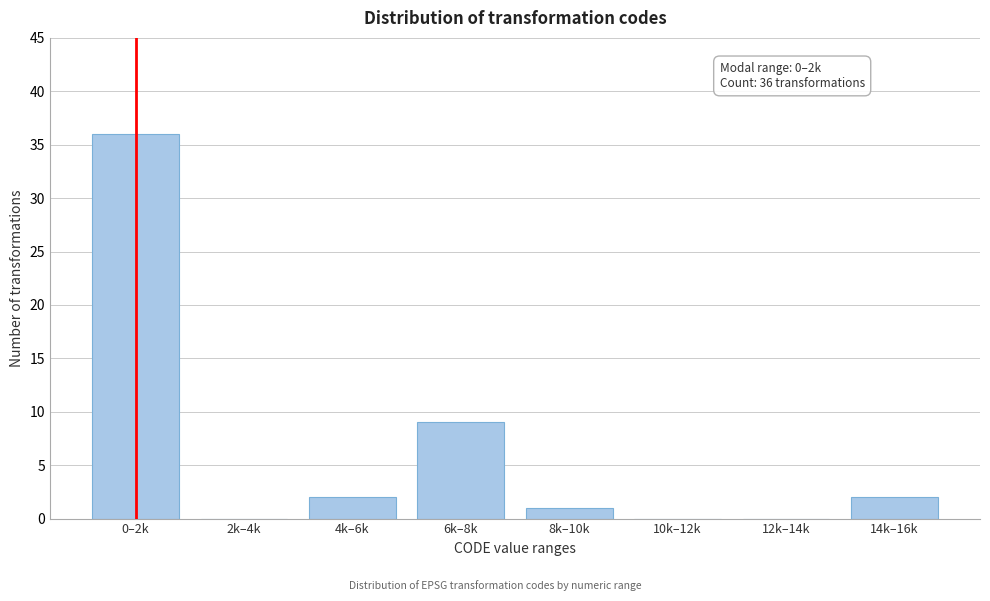

Reading left to right, what are all the values shown in this chart?

0–2k=36	2k–4k=0	4k–6k=2	6k–8k=9	8k–10k=1	10k–12k=0	12k–14k=0	14k–16k=2